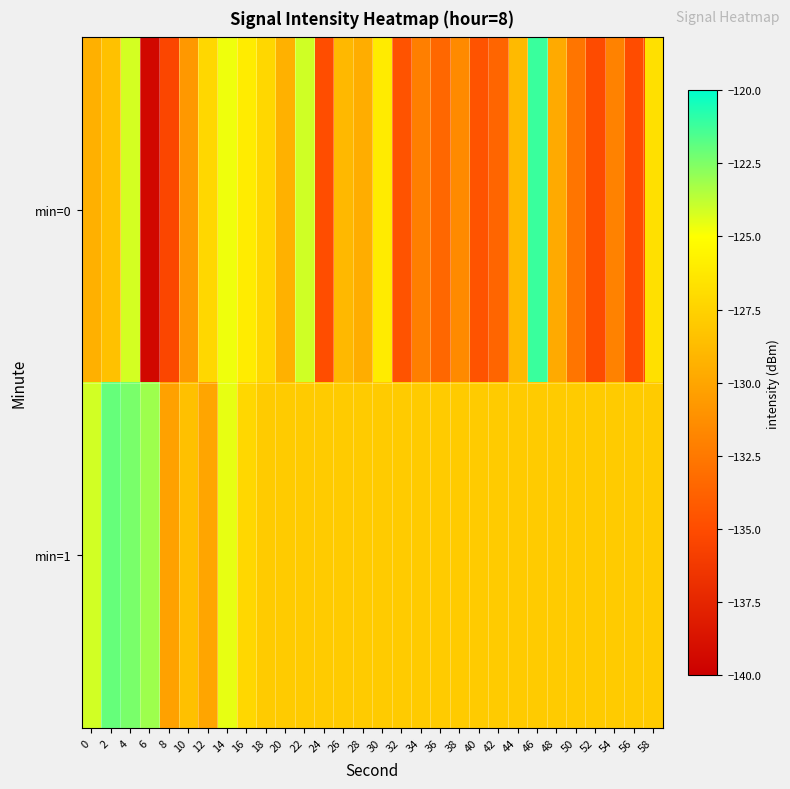

Which series changed the most between 10 and 24?

min=0